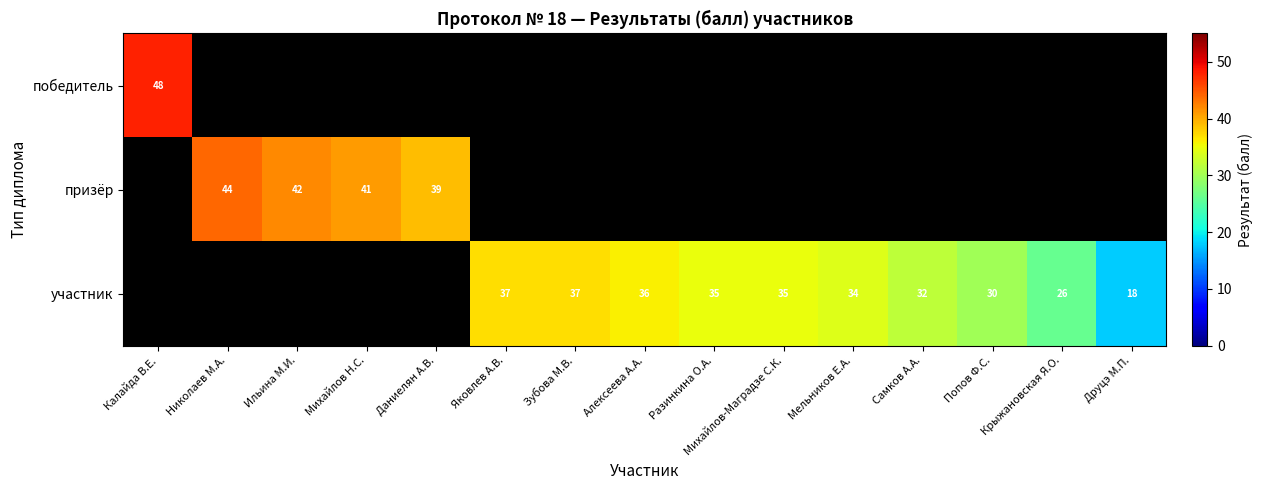

True or false: участник has a value of 22 at Разинкина О.А..

False